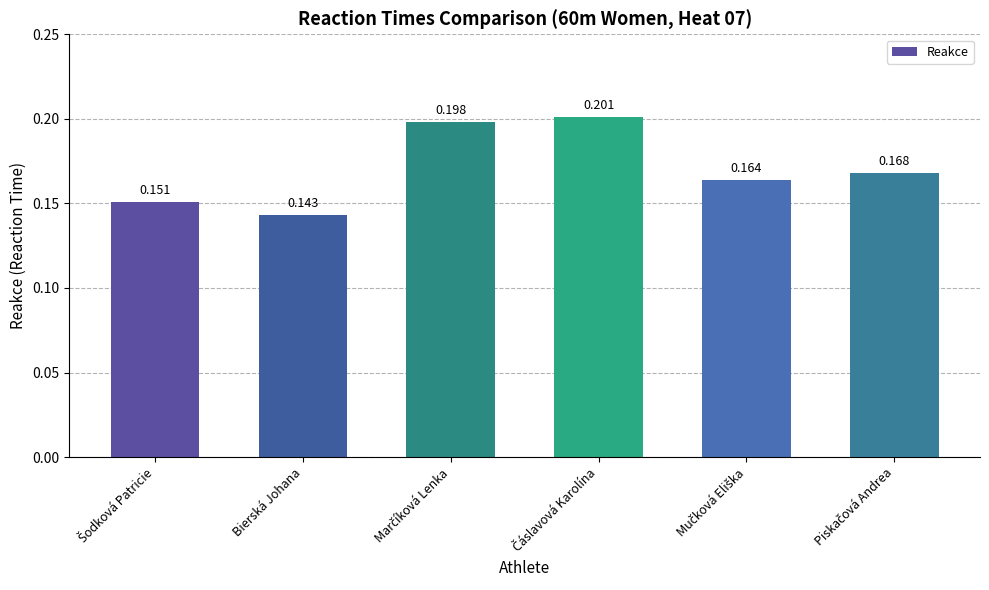

Which category has the lowest value across all series?

Bierská Johana